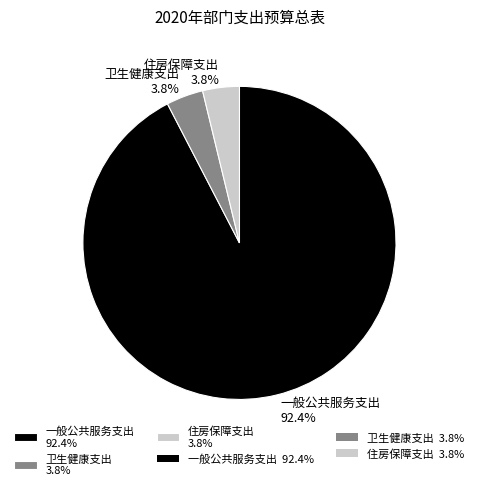

Do 住房保障支出 and 卫生健康支出 together represent more than half of the pie?

No